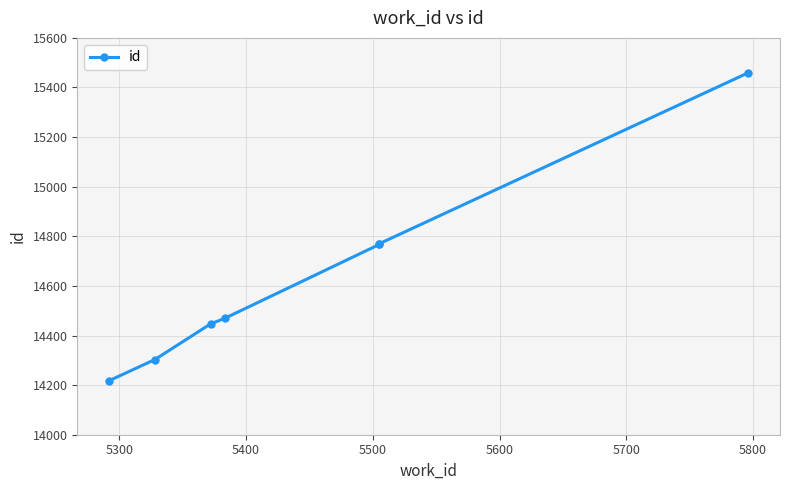

The chart shows a value of 21454 at 5400. True or false?

False